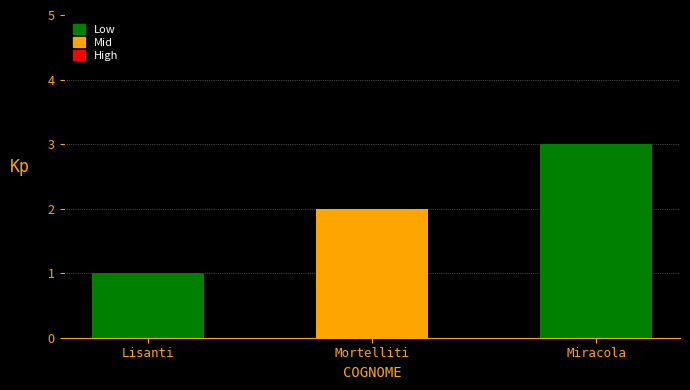

List the labels in order of value, largest first.

Miracola, Mortelliti, Lisanti